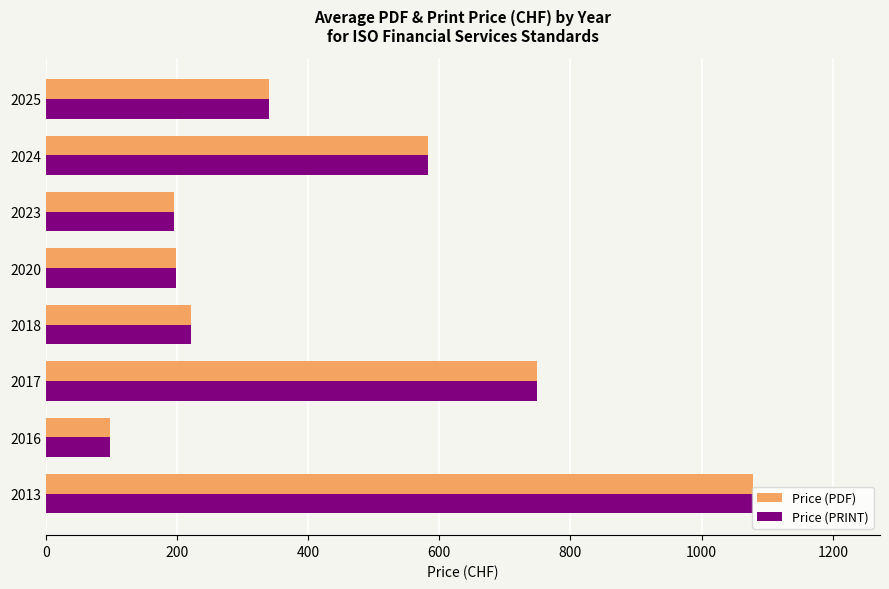

What is the average value of the Price (PRINT) series?

433